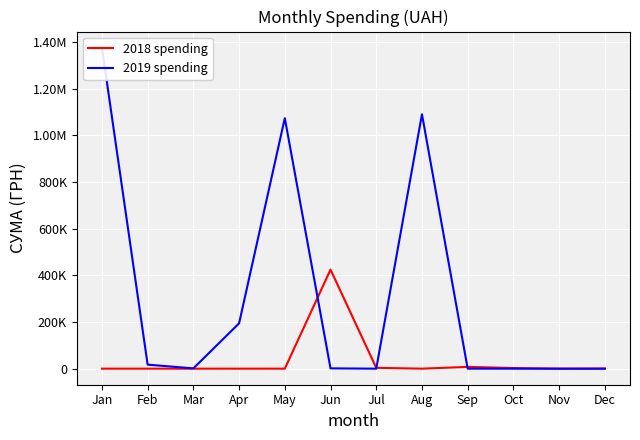

At which category is the sum across all series the highest?

Jan